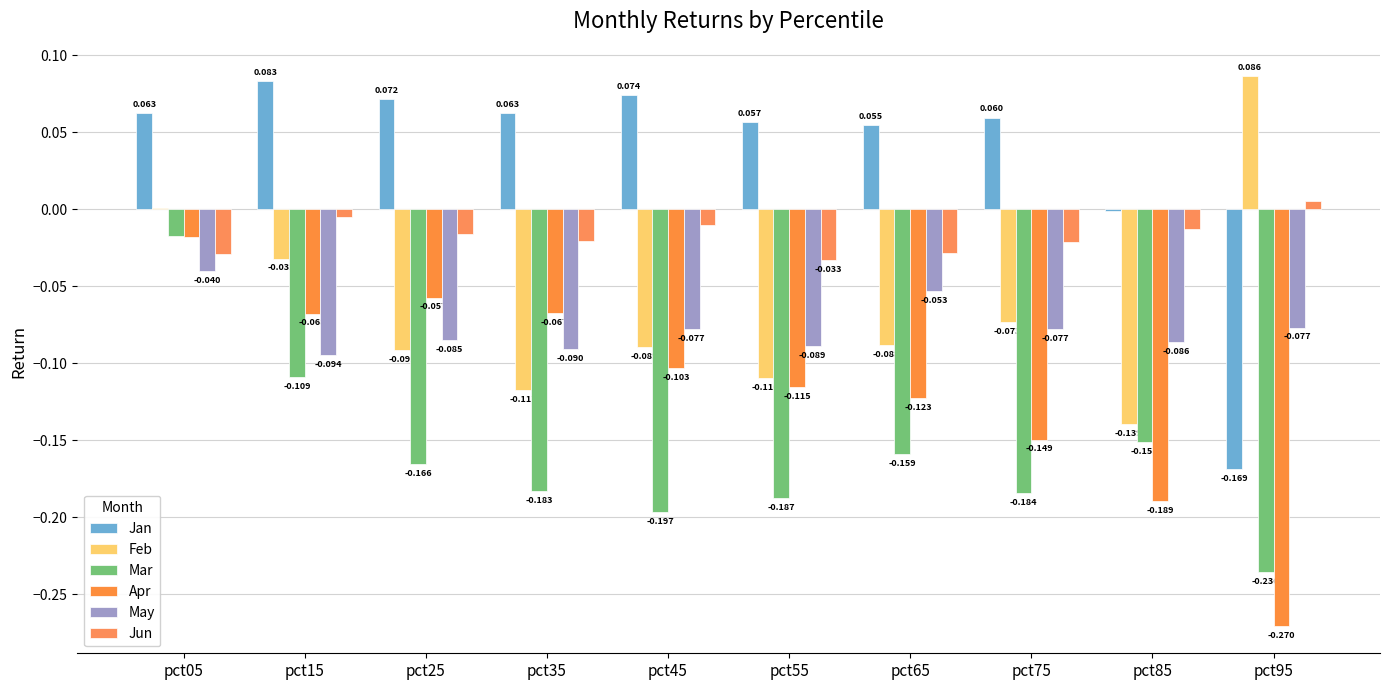

At which category does the chart reach its minimum across all series?

pct95